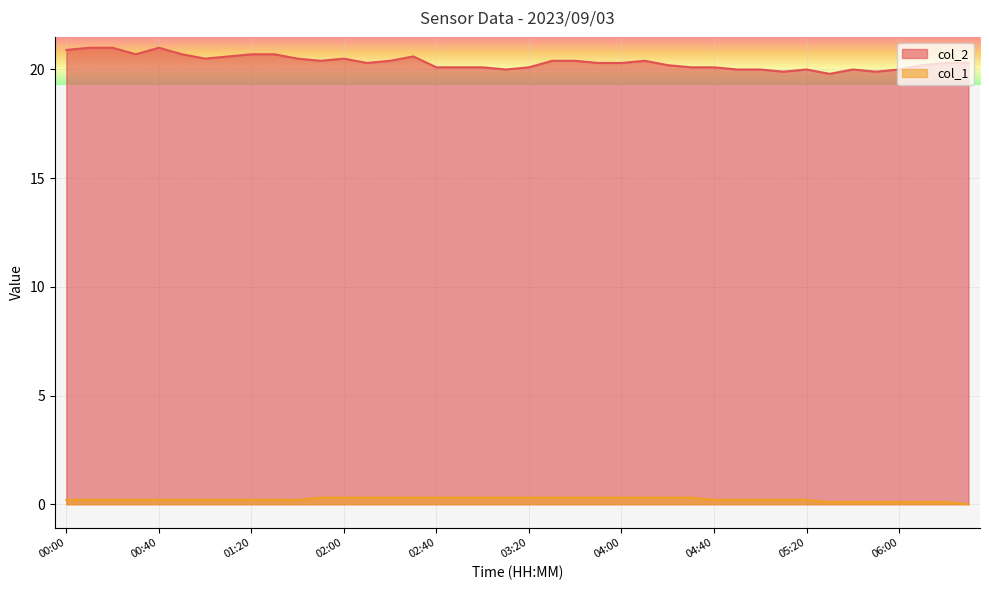

Is it true that col_1 equals -0.1 at 06:30?

False